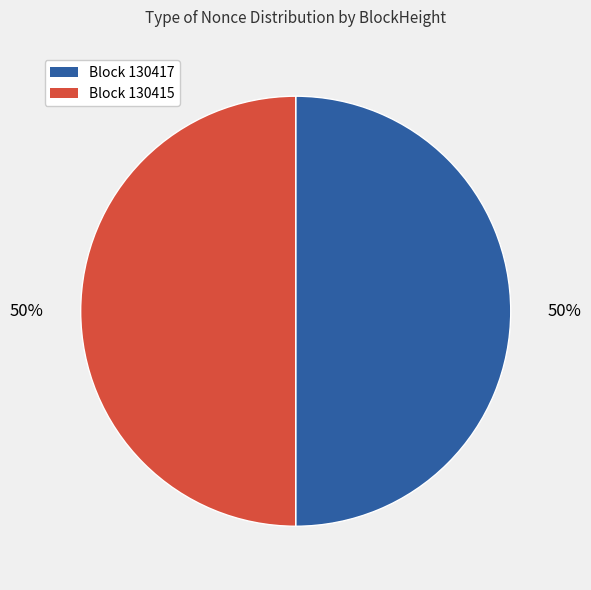

To the nearest percent, what is the average slice percentage?

50%